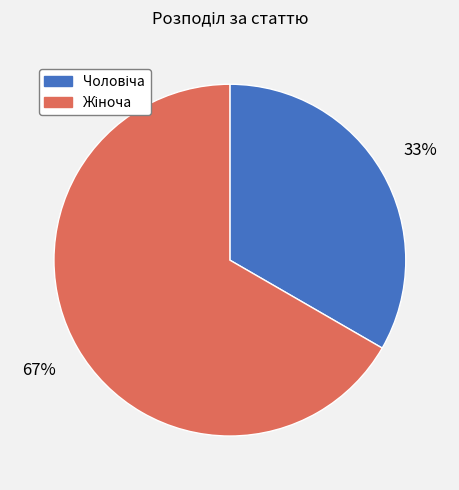

How many segments does this pie chart have?

2